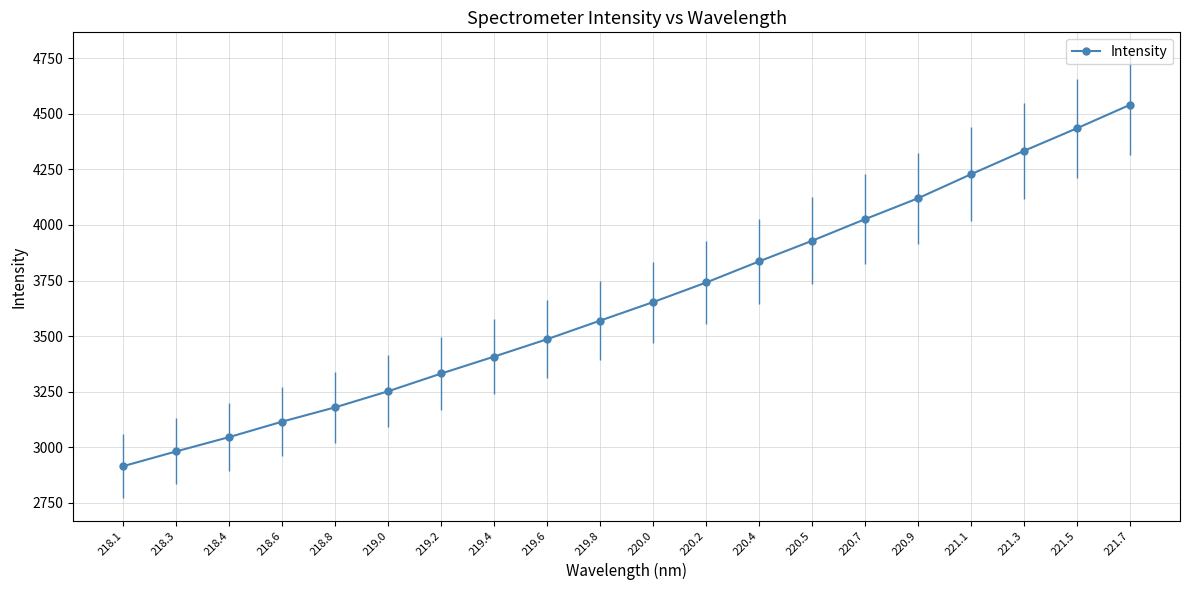

What is the difference between the second highest and minimum values?

1521.1